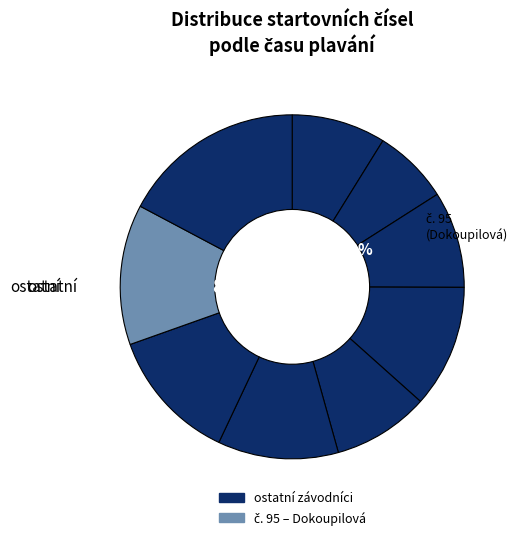

Does 15 represent more than half of the total?

No